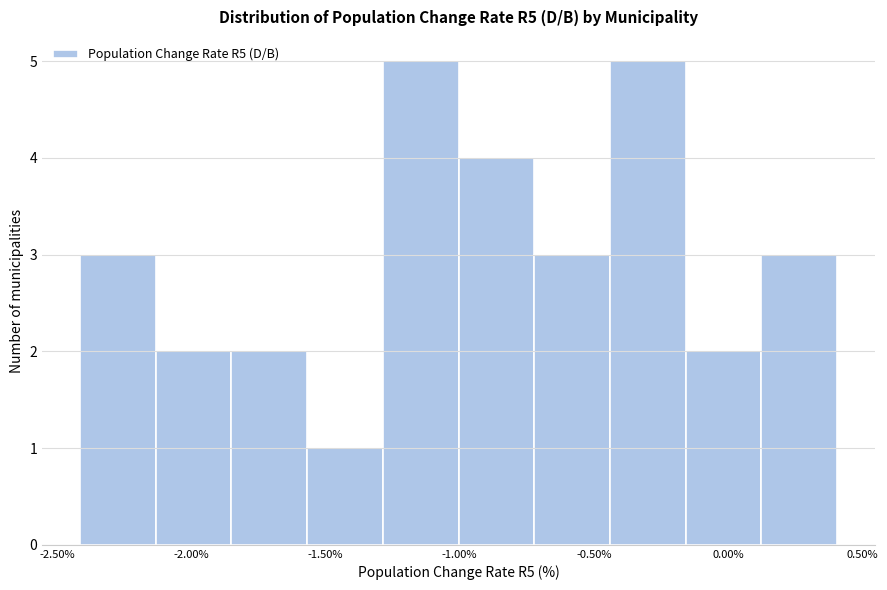

Reading left to right, list every bar in this chart as the range it spans on the x-axis followed by its height. Neither the bar edges nor the heights are printed on the chart, so give them approximately, as read against the axes.

-2.40 to -2.15: 3
-2.15 to -1.85: 2
-1.85 to -1.55: 2
-1.55 to -1.30: 1
-1.30 to -1.00: 5
-1.00 to -0.70: 4
-0.70 to -0.45: 3
-0.45 to -0.15: 5
-0.15 to 0.10: 2
0.10 to 0.40: 3